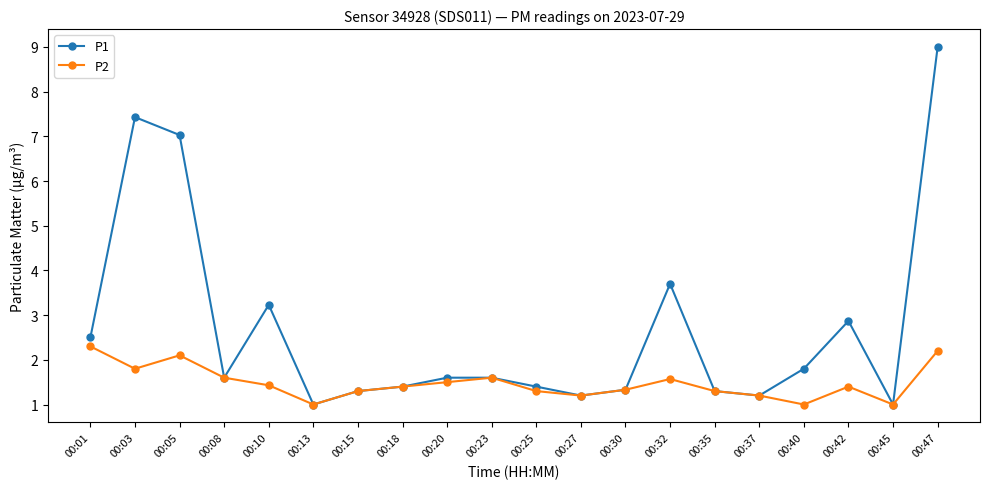

Is it true that P1 equals 0.7 at 00:35?

False